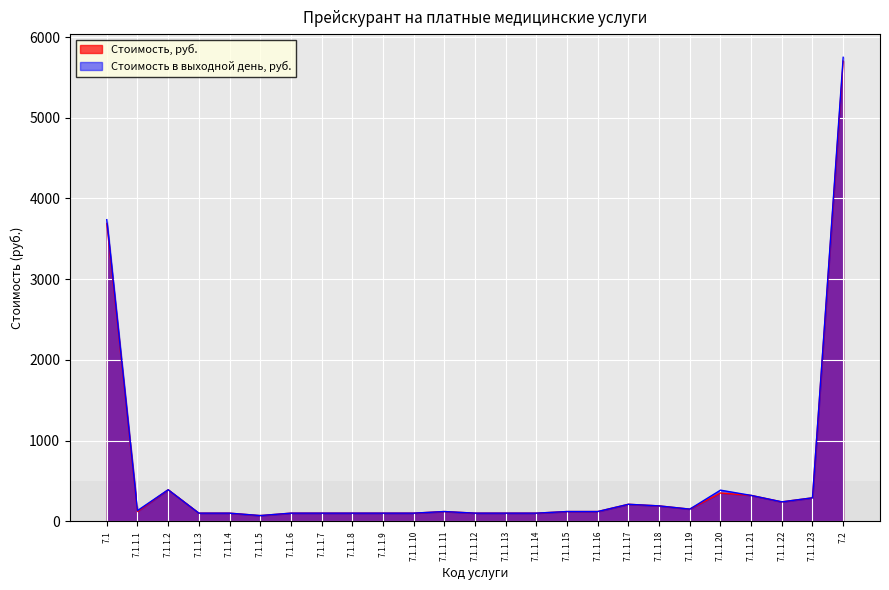

The value of Стоимость в выходной день, руб. at 7.1.1.9 is 100. True or false?

True